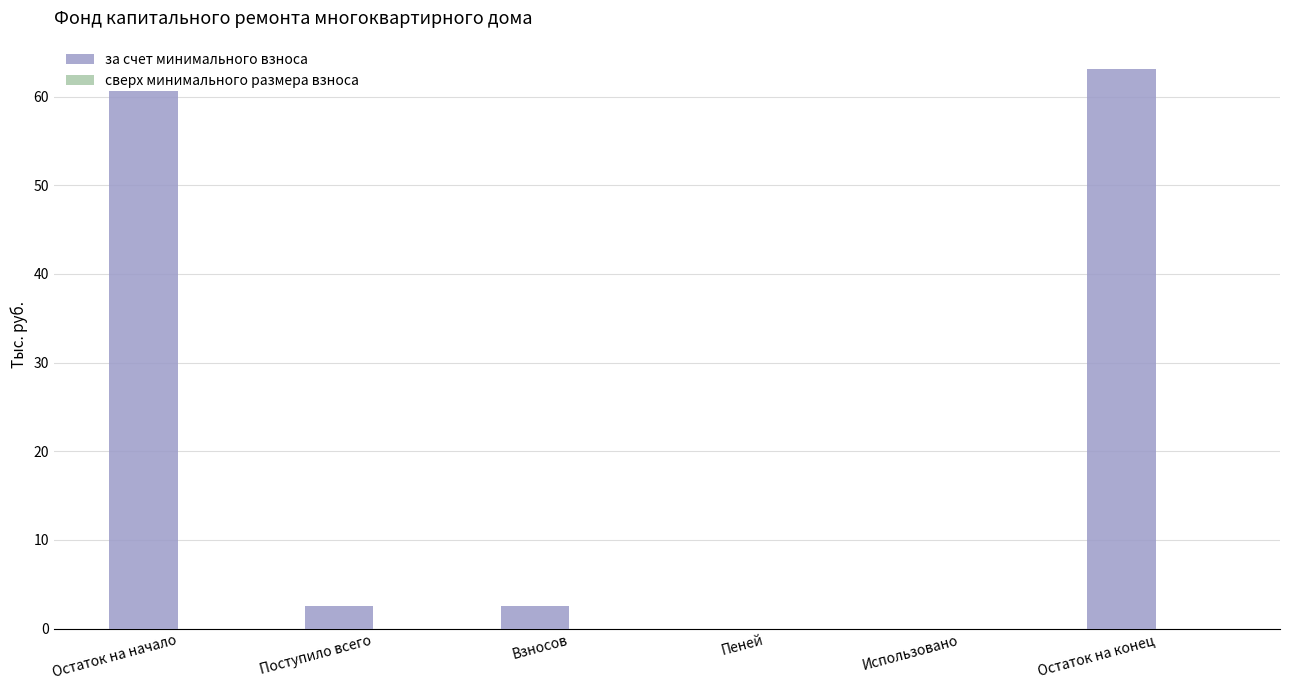

What is the sum of all values?

128.8